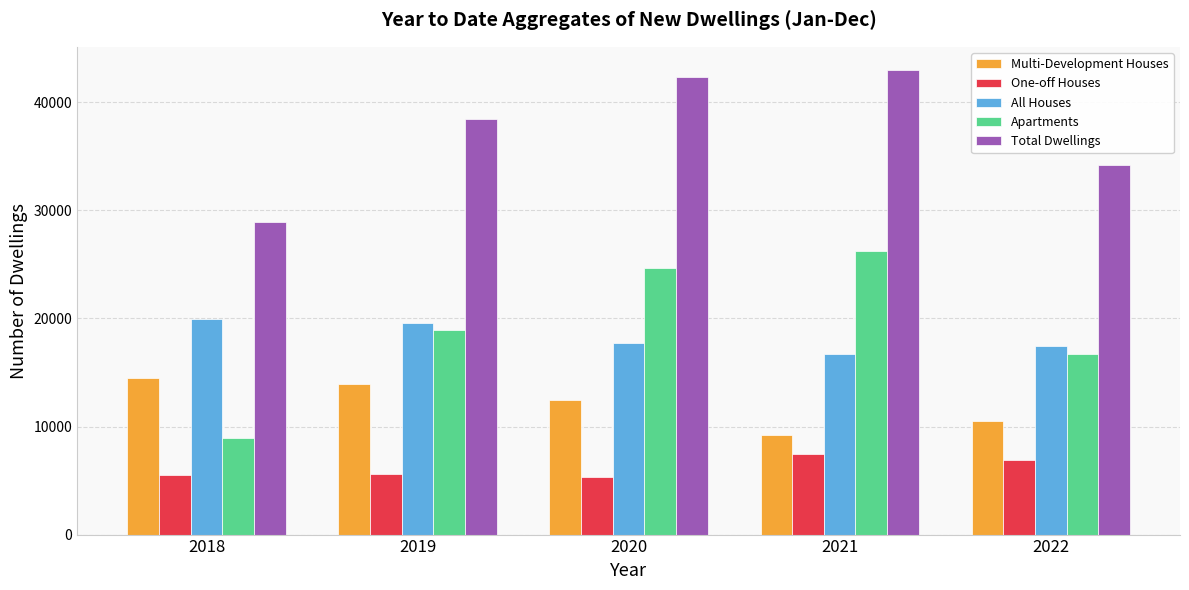

How many values in the Multi-Development Houses series are below 12417?

2